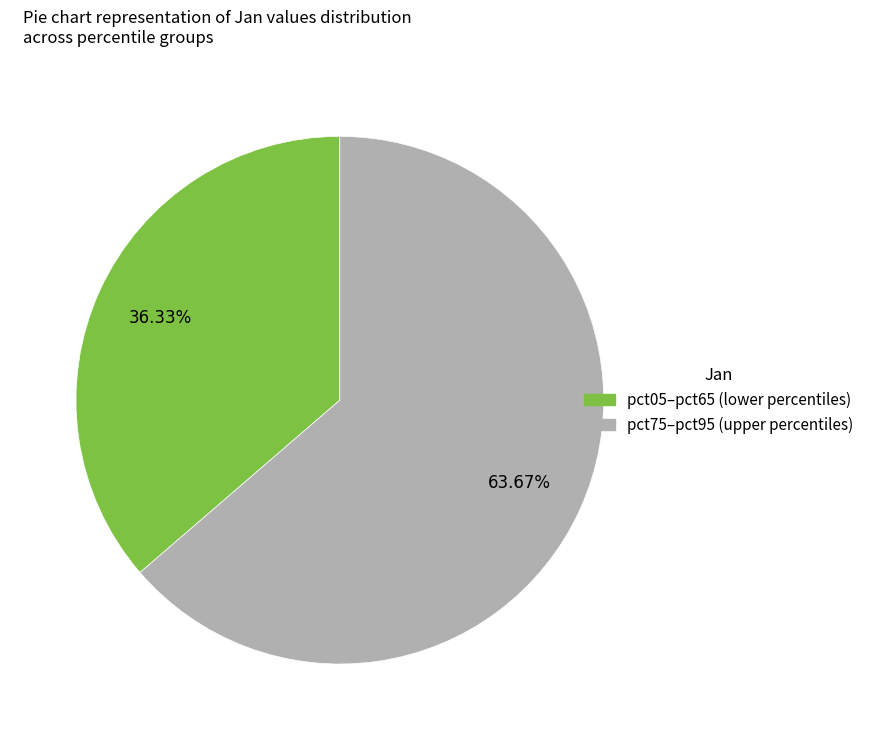

Is there a majority slice in this chart?

Yes